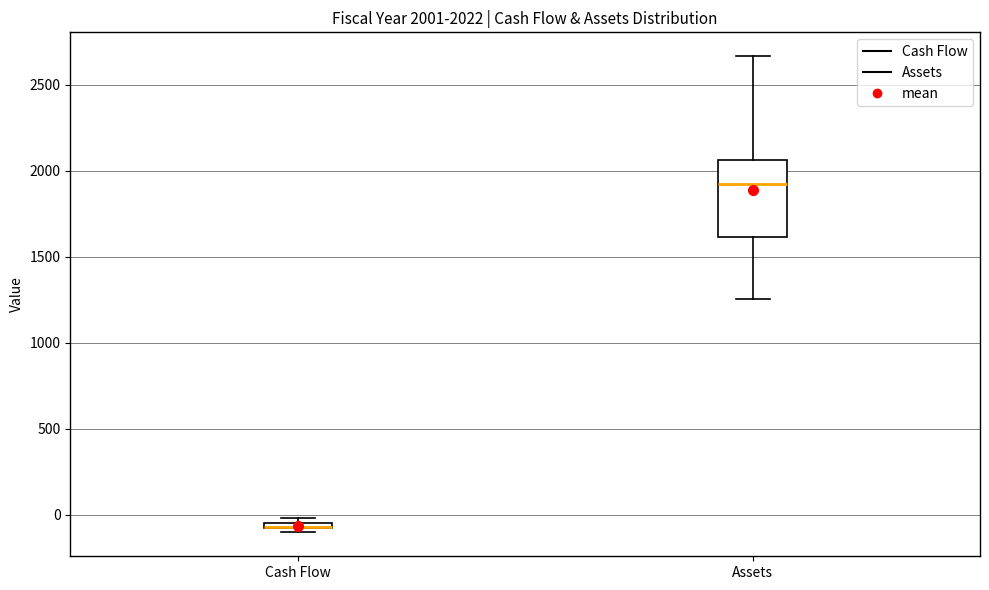

Which box is the tallest, from its lower edge to its upper edge?

Assets